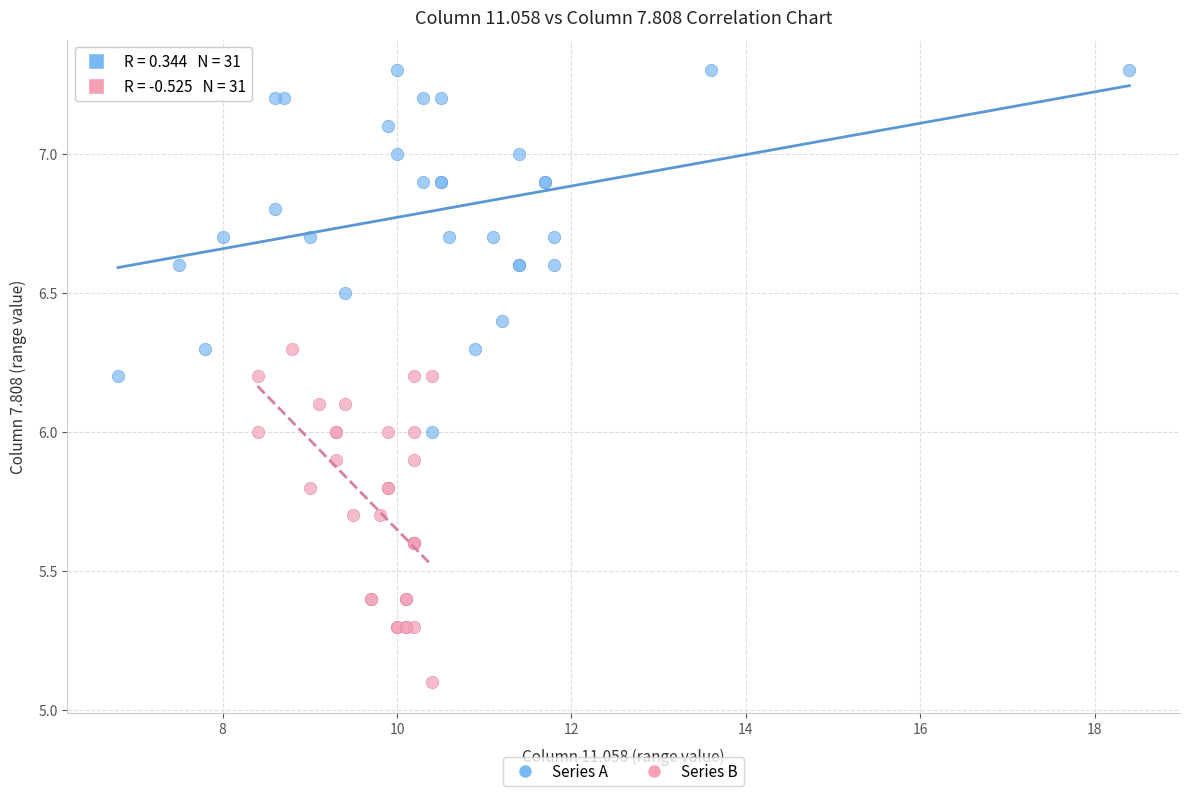

What are all the series names shown in the legend?

Series A, Series B